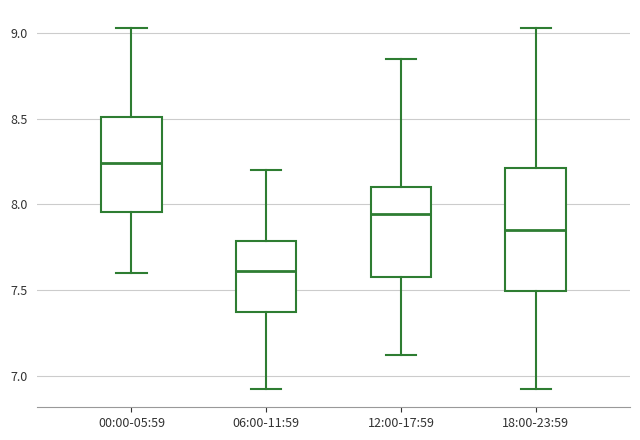

Which box has the lowest median line?

06:00-11:59